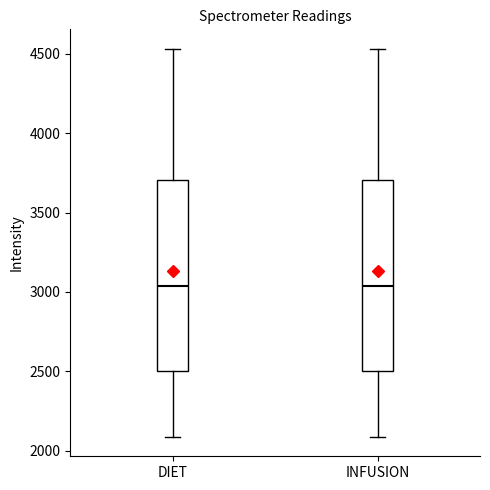

Reading left to right, read every box against the y-axis: the position of its median line, the range the box covers, and the ends of its whiskers. The values are not printed on the chart, so give them approximately, as read against the axis.

DIET: median 3050, box 2500 to 3700, whiskers 2100 to 4550
INFUSION: median 3050, box 2500 to 3700, whiskers 2100 to 4550